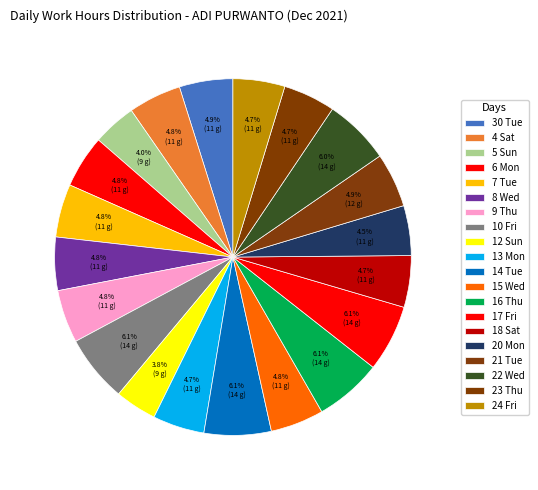

True or false: 8 Wed accounts for 13% of the total.

False